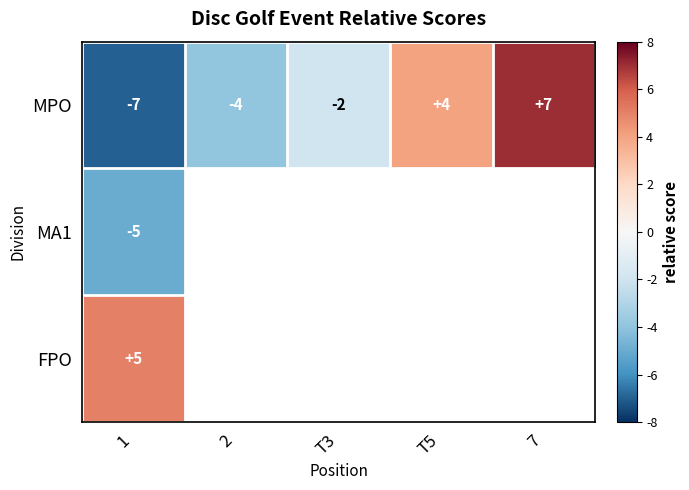

Count the MPO values in the range -4 to 4.

3